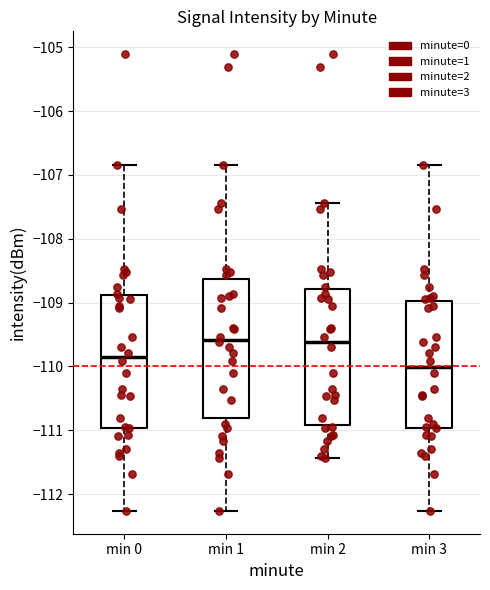

Where does the lower whisker of the box for min 1 end on the y-axis? The values are not printed on the chart, so give them approximately, as read against the axis.

-112.3